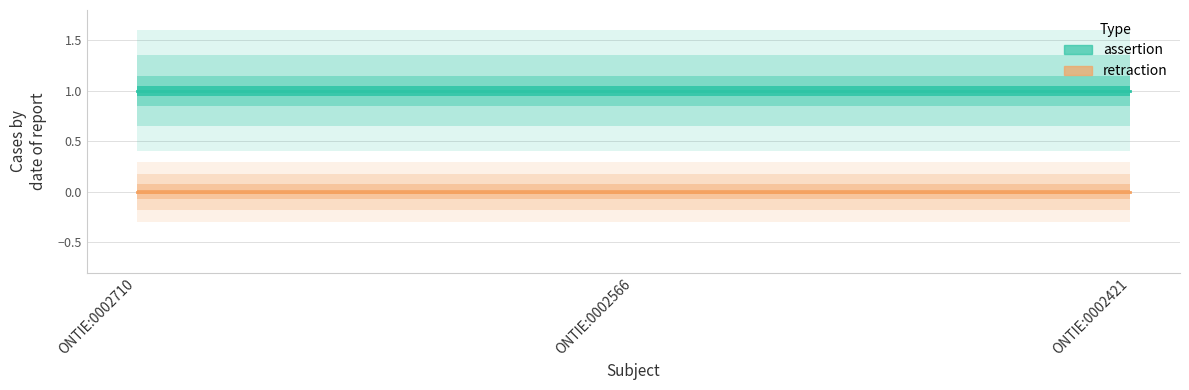

Is it true that assertion equals 2 at ONTIE:0002566?

False